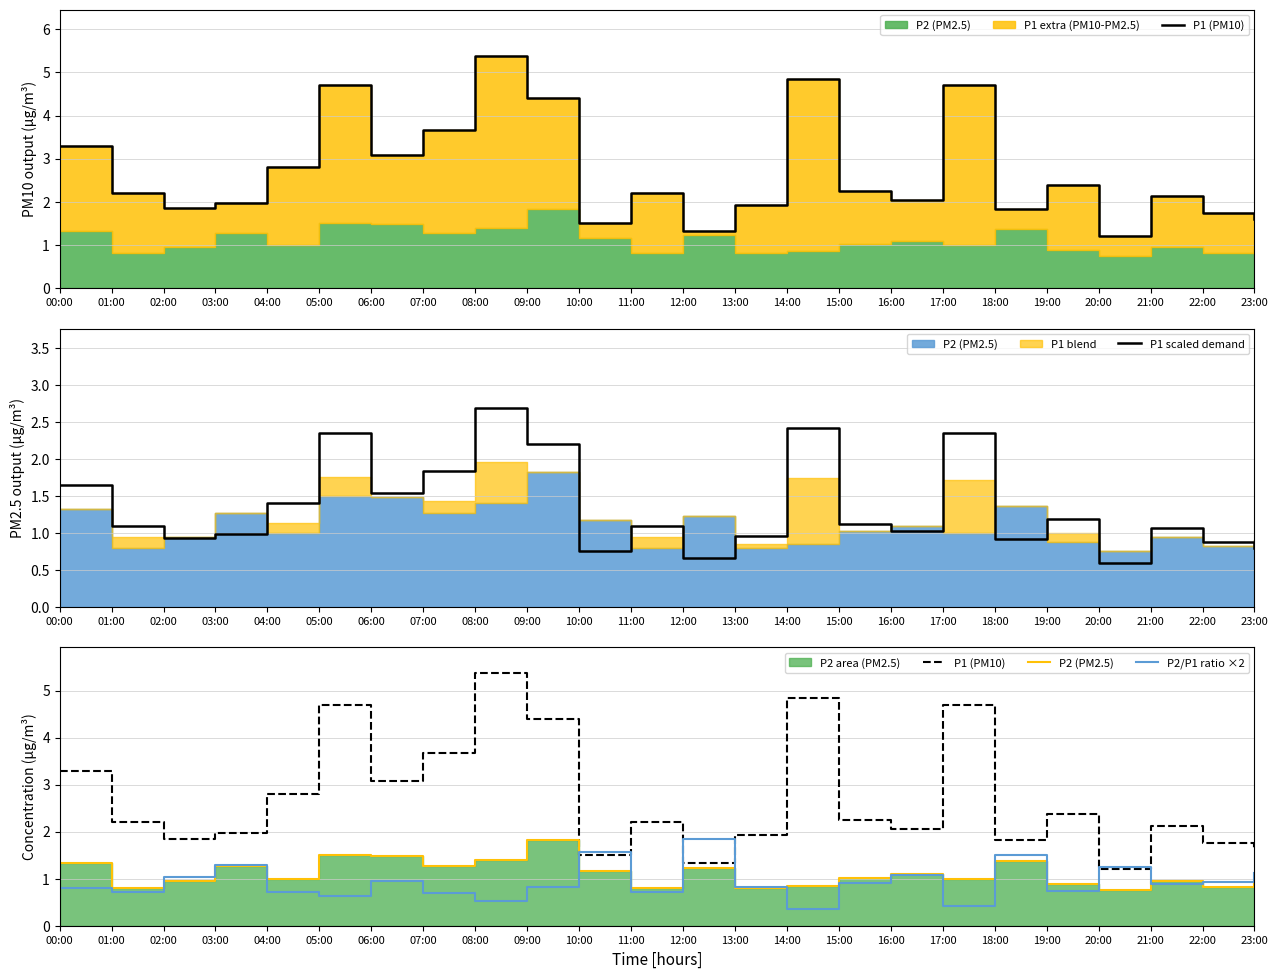

At which category is the sum across all series the highest?

08:00